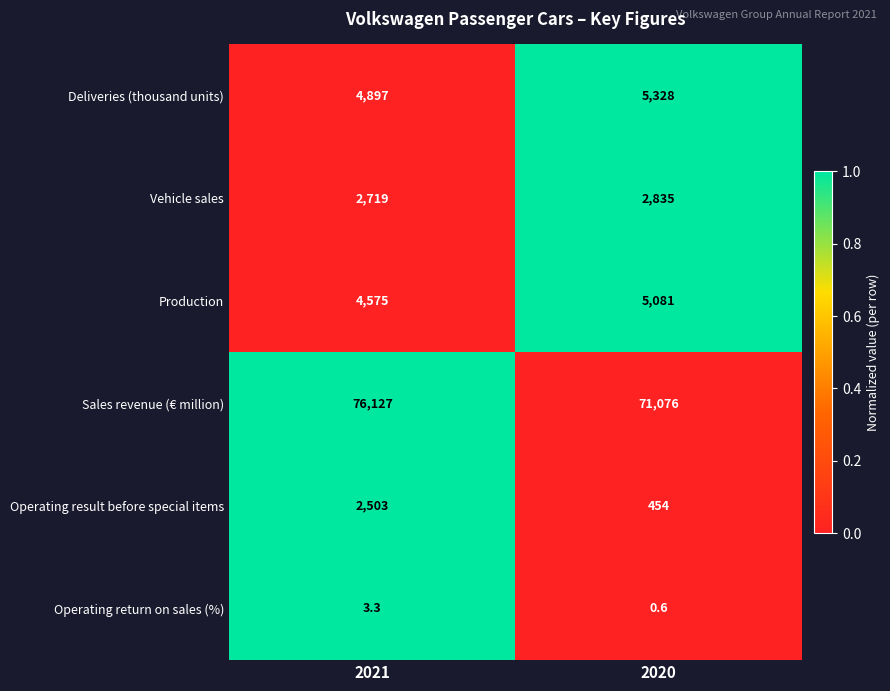

Which series has the widest spread of values?

Sales revenue (€ million)